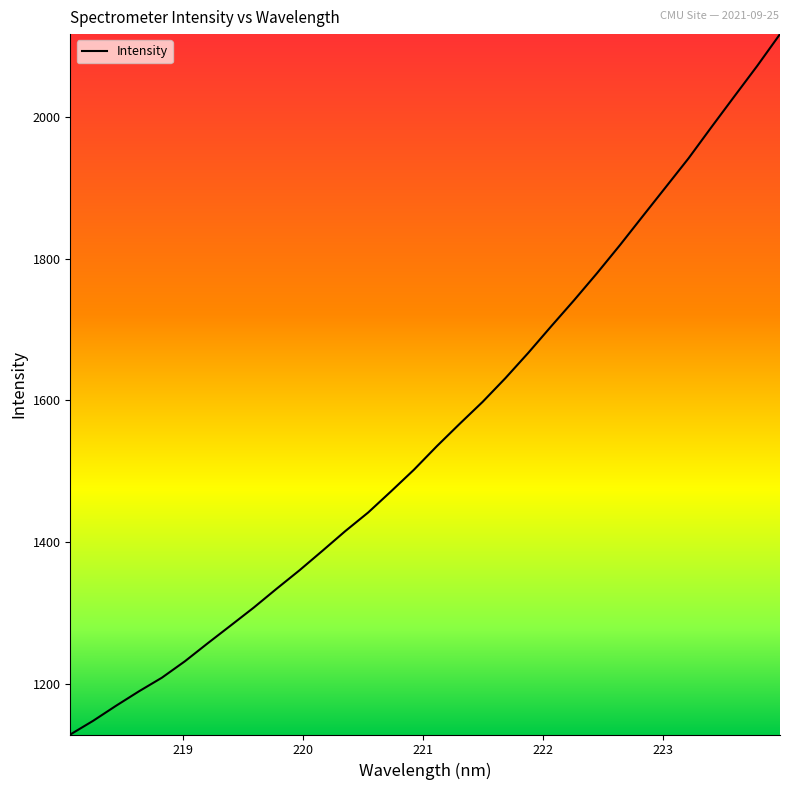

Is this an area chart (filled region under the line)?

No